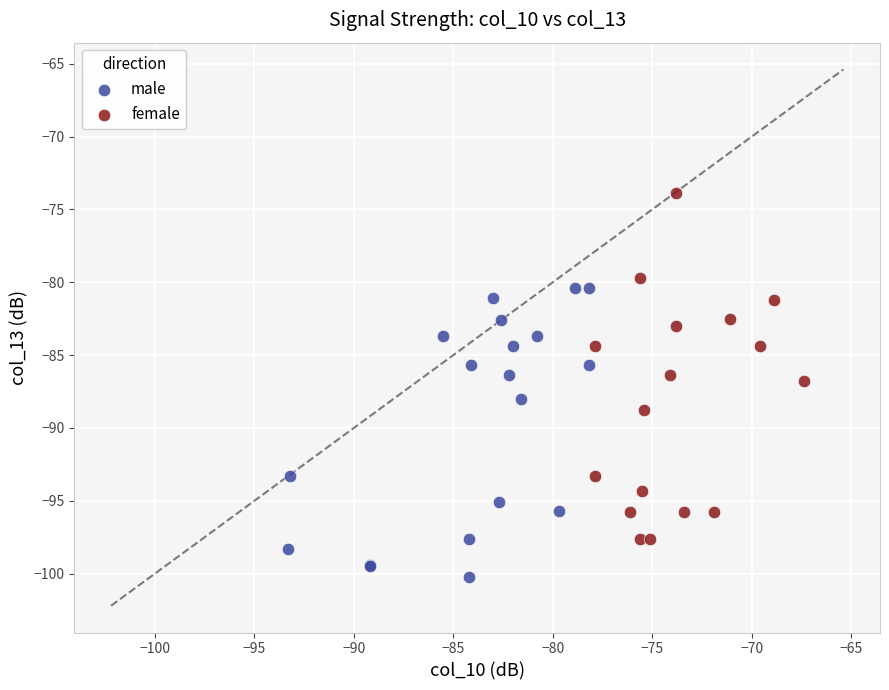

Which series contains the highest Y value?

female